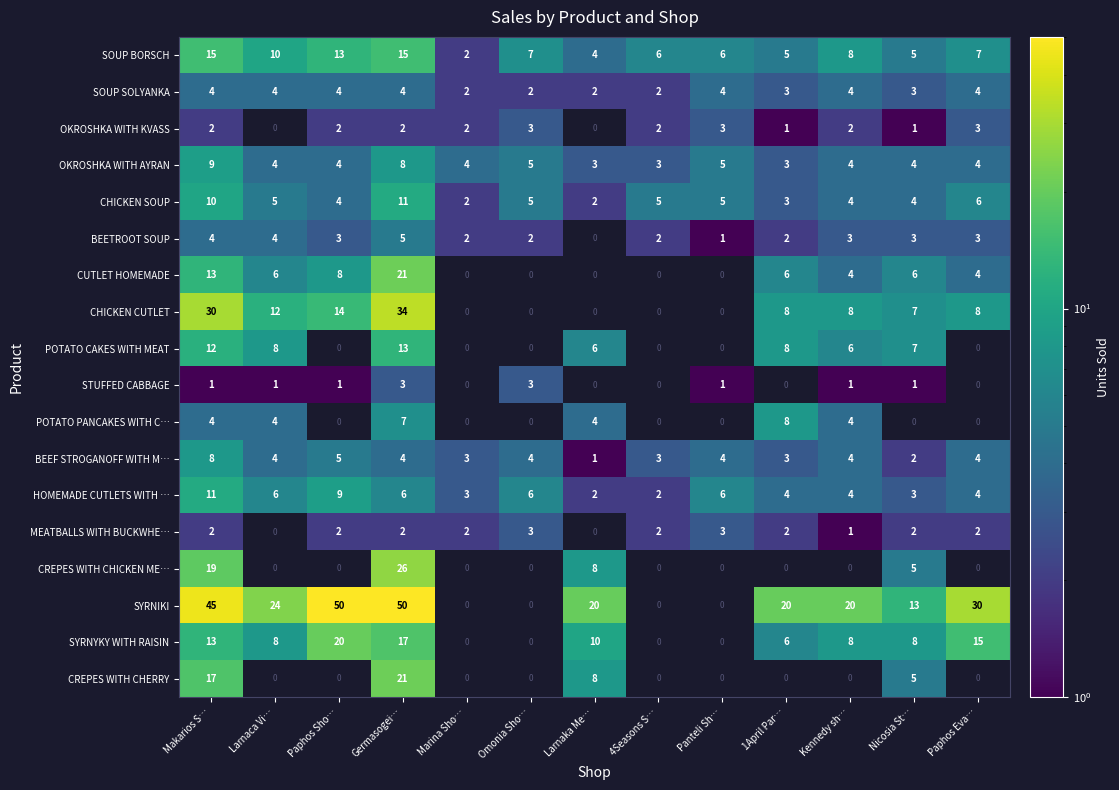

How many BEEF STROGANOFF WITH M… values are between 3 and 4?

9